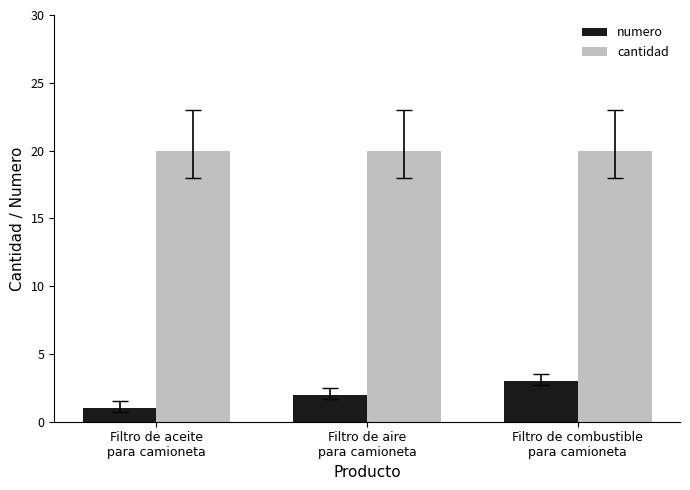

At which category does the chart reach its minimum across all series?

Filtro de aceite
para camioneta